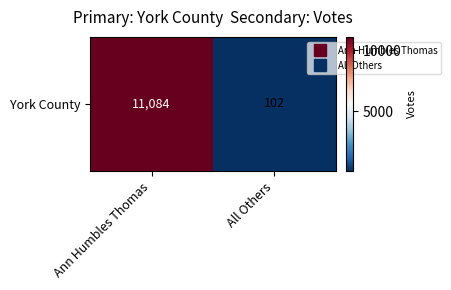

At which label is the value closest to 5593?

Ann Humbles Thomas